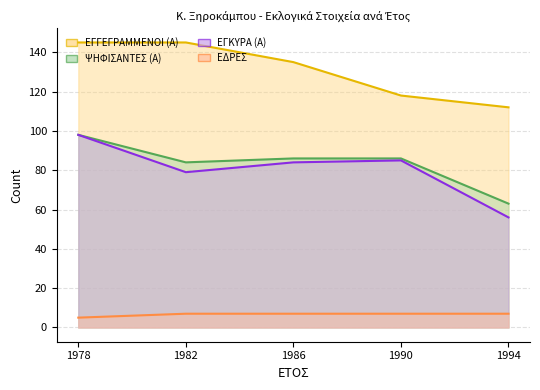

True or false: ΕΓΓΕΓΡΑΜΜΕΝΟΙ (Α) and ΨΗΦΙΣΑΝΤΕΣ (Α) intersect in this chart.

False